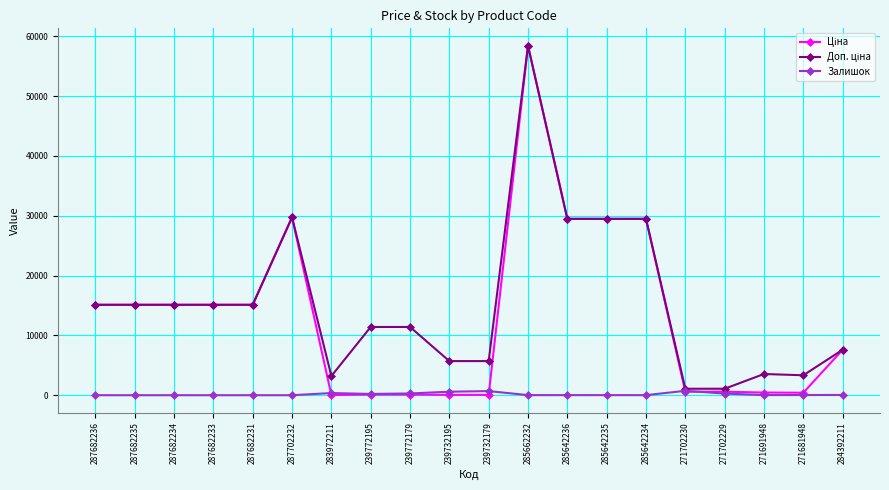

What is the spread (max minus min) of values at 287682233?

15120.0